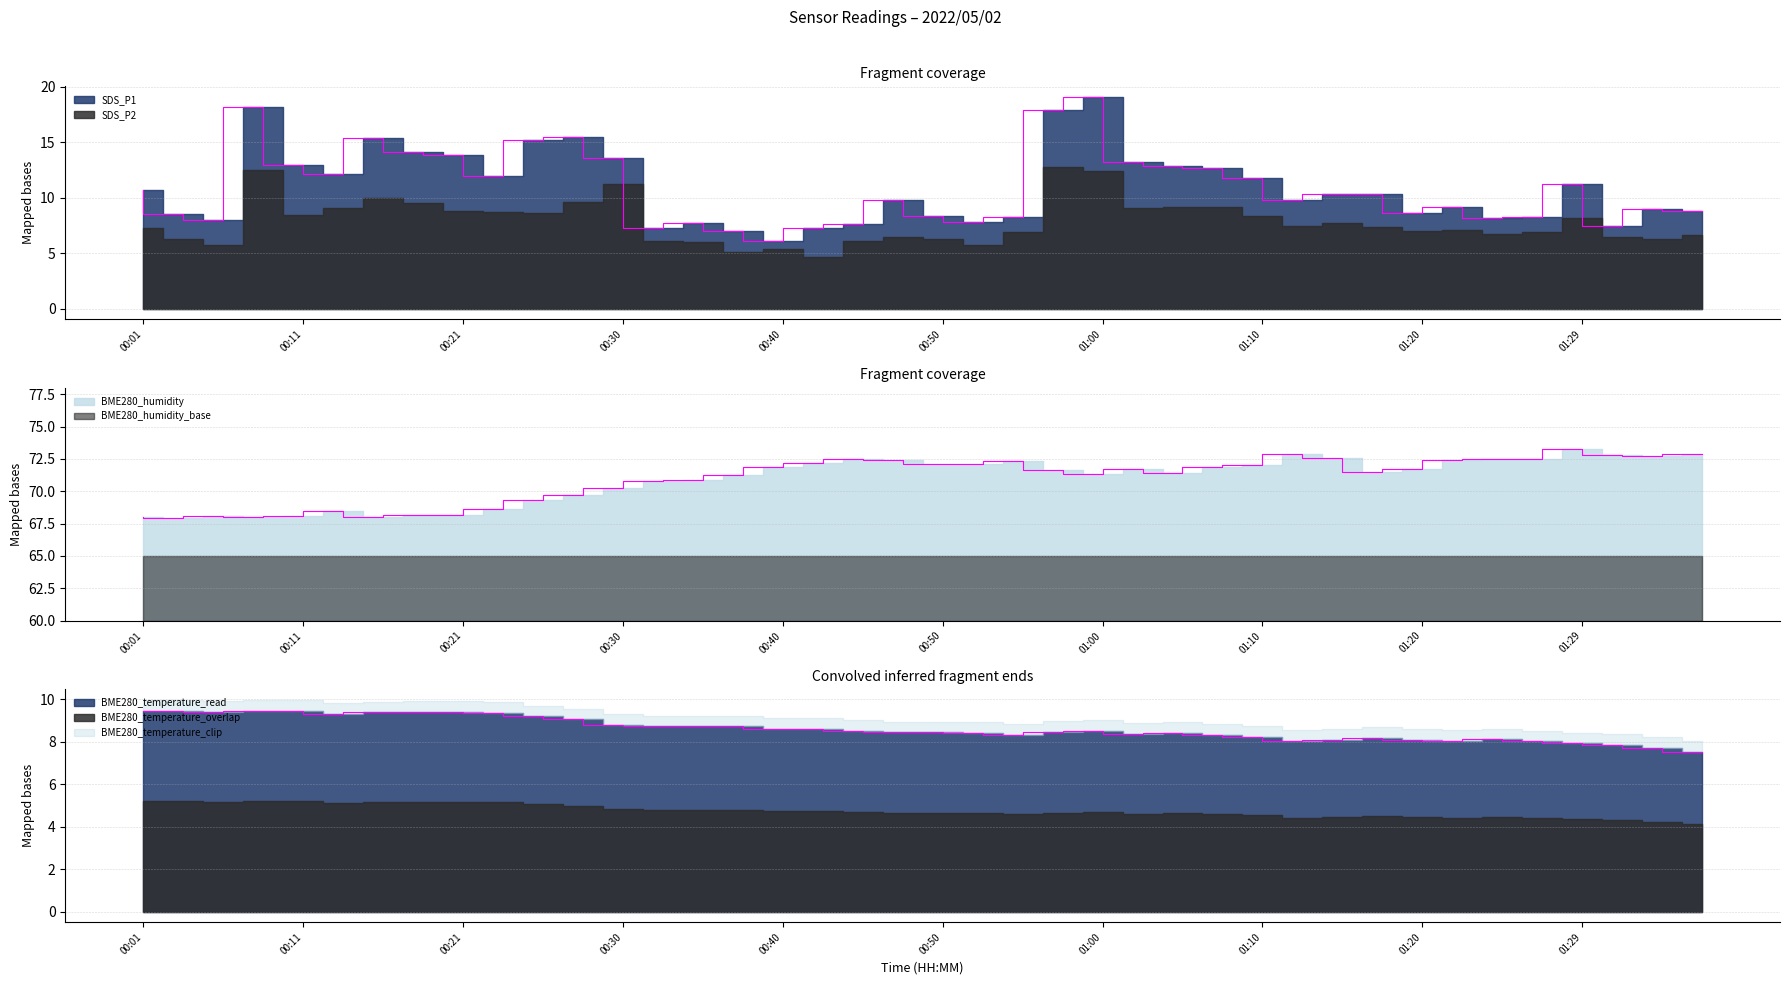

At which label is BME280_humidity closest to 70?

00:28